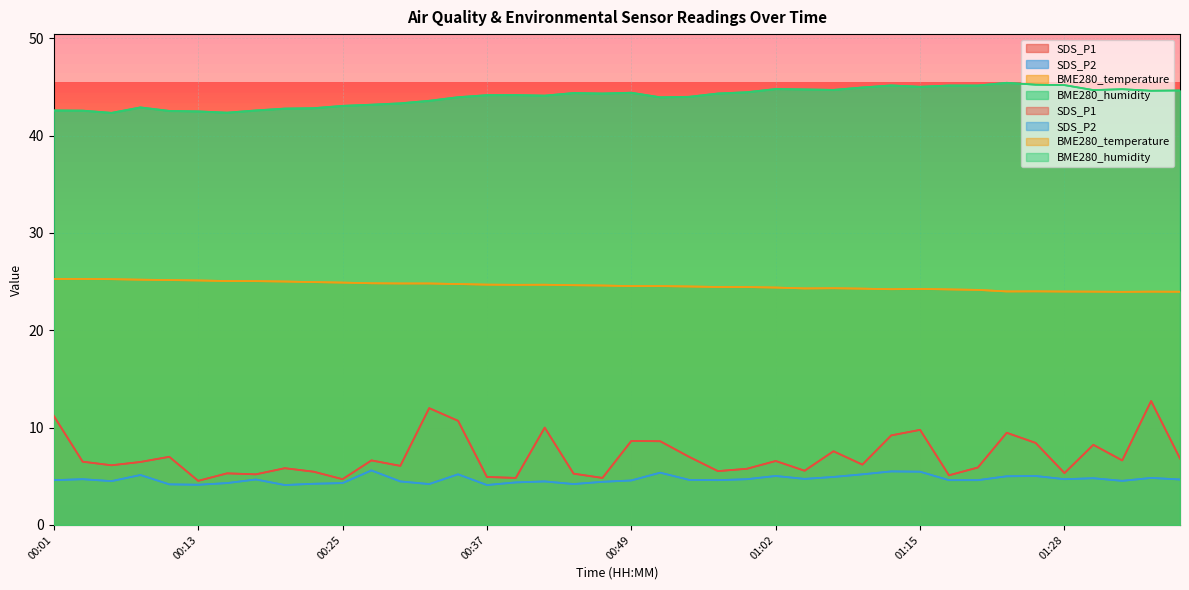

True or false: SDS_P2 has a value of 6.6 at 00:47.

False